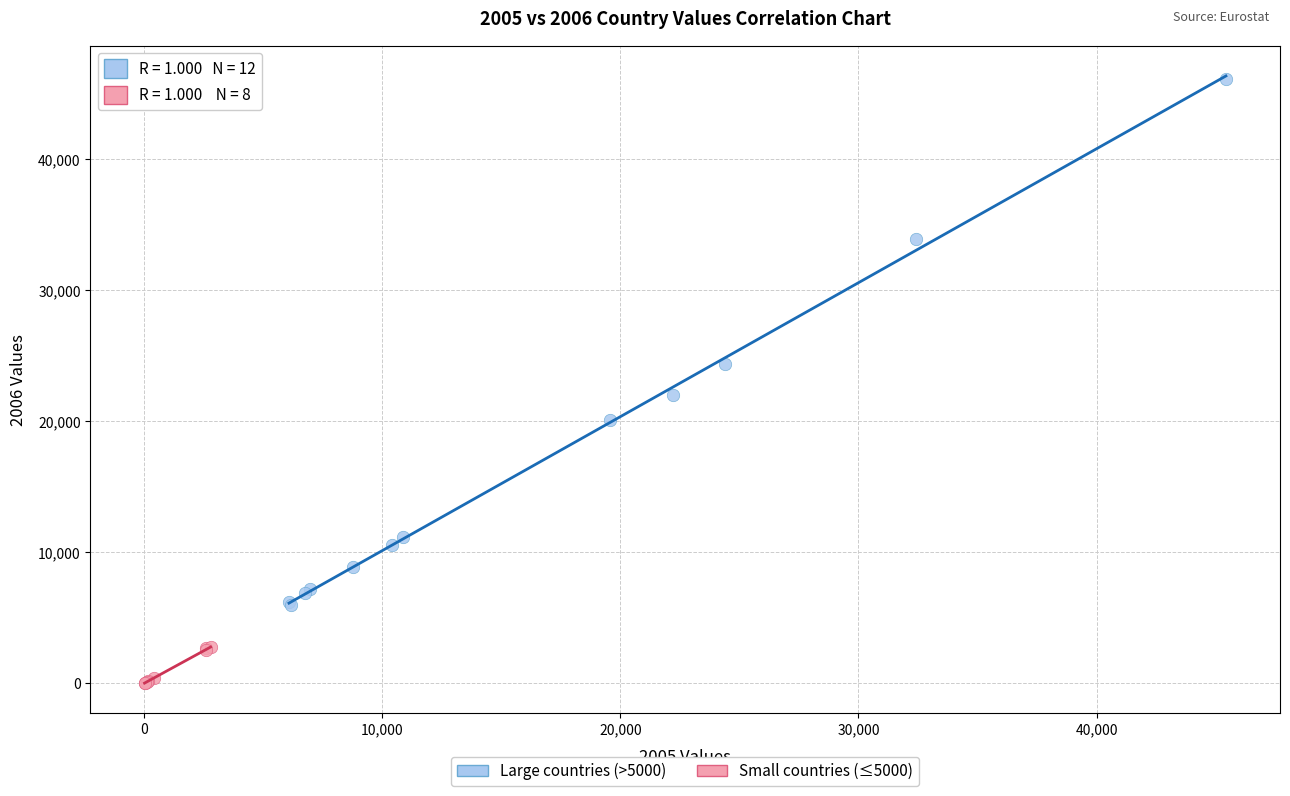

Which series has the widest spread of Y values?

Large countries (>5000)